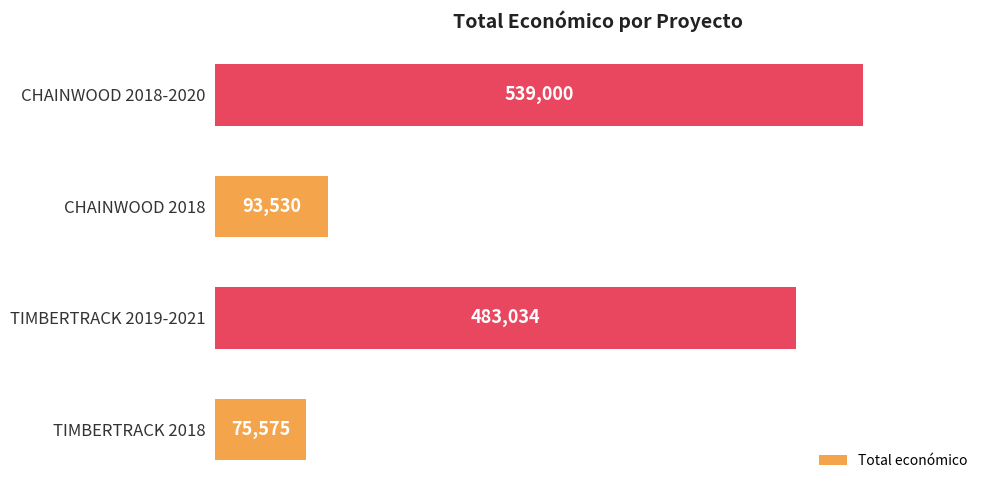

True or false: the data shows 843141 at CHAINWOOD 2018-2020.

False